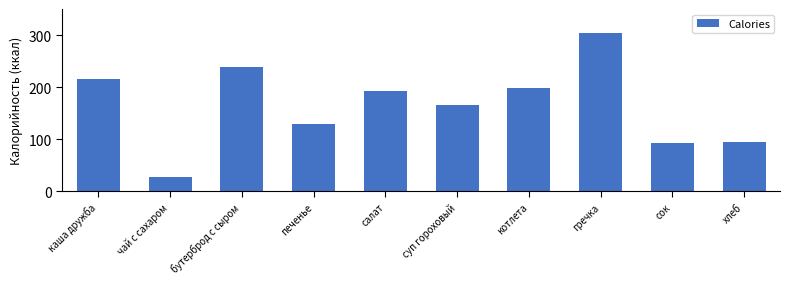

At which category does the chart reach its peak across all series?

гречка